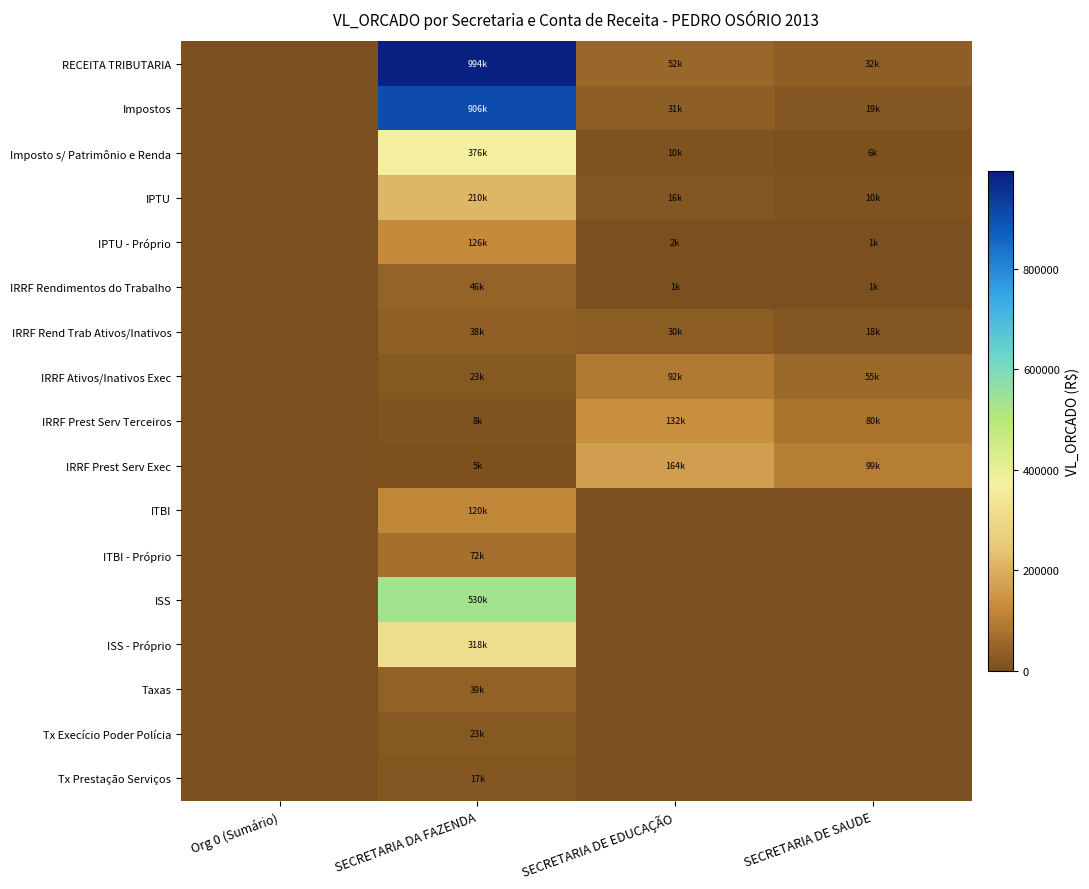

Reading right to left, transcribe all the data shown in this chart.

RECEITA TRIBUTARIA: SECRETARIA DE SAUDE=31500.0	SECRETARIA DE EDUCAÇÃO=52500.0	SECRETARIA DA FAZENDA=993600.0	Org 0 (Sumário)=0.0
Impostos: SECRETARIA DE SAUDE=18632.7	SECRETARIA DE EDUCAÇÃO=31055.5	SECRETARIA DA FAZENDA=906000.0	Org 0 (Sumário)=0.0
Imposto s/ Patrimônio e Renda: SECRETARIA DE SAUDE=5700.0	SECRETARIA DE EDUCAÇÃO=9500.0	SECRETARIA DA FAZENDA=376000.0	Org 0 (Sumário)=0.0
IPTU: SECRETARIA DE SAUDE=9574.0	SECRETARIA DE EDUCAÇÃO=15956.7	SECRETARIA DA FAZENDA=210000.0	Org 0 (Sumário)=0.0
IPTU - Próprio: SECRETARIA DE SAUDE=1200.0	SECRETARIA DE EDUCAÇÃO=2000.0	SECRETARIA DA FAZENDA=126000.0	Org 0 (Sumário)=0.0
IRRF Rendimentos do Trabalho: SECRETARIA DE SAUDE=655.3	SECRETARIA DE EDUCAÇÃO=1092.0	SECRETARIA DA FAZENDA=46000.0	Org 0 (Sumário)=0.0
IRRF Rend Trab Ativos/Inativos: SECRETARIA DE SAUDE=18000.0	SECRETARIA DE EDUCAÇÃO=30000.0	SECRETARIA DA FAZENDA=38000.0	Org 0 (Sumário)=0.0
IRRF Ativos/Inativos Exec: SECRETARIA DE SAUDE=55475.3	SECRETARIA DE EDUCAÇÃO=92458.7	SECRETARIA DA FAZENDA=22800.0	Org 0 (Sumário)=0.0
IRRF Prest Serv Terceiros: SECRETARIA DE SAUDE=79500.0	SECRETARIA DE EDUCAÇÃO=132500.0	SECRETARIA DA FAZENDA=8000.0	Org 0 (Sumário)=0.0
IRRF Prest Serv Exec: SECRETARIA DE SAUDE=98596.6	SECRETARIA DE EDUCAÇÃO=164327.5	SECRETARIA DA FAZENDA=4800.0	Org 0 (Sumário)=0.0
ITBI: SECRETARIA DE SAUDE=0.0	SECRETARIA DE EDUCAÇÃO=0.0	SECRETARIA DA FAZENDA=120000.0	Org 0 (Sumário)=0.0
ITBI - Próprio: SECRETARIA DE SAUDE=0.0	SECRETARIA DE EDUCAÇÃO=0.0	SECRETARIA DA FAZENDA=72000.0	Org 0 (Sumário)=0.0
ISS: SECRETARIA DE SAUDE=0.0	SECRETARIA DE EDUCAÇÃO=0.0	SECRETARIA DA FAZENDA=530000.0	Org 0 (Sumário)=0.0
ISS - Próprio: SECRETARIA DE SAUDE=0.0	SECRETARIA DE EDUCAÇÃO=0.0	SECRETARIA DA FAZENDA=318000.0	Org 0 (Sumário)=0.0
Taxas: SECRETARIA DE SAUDE=0.0	SECRETARIA DE EDUCAÇÃO=0.0	SECRETARIA DA FAZENDA=39400.0	Org 0 (Sumário)=0.0
Tx Execício Poder Polícia: SECRETARIA DE SAUDE=0.0	SECRETARIA DE EDUCAÇÃO=0.0	SECRETARIA DA FAZENDA=22750.0	Org 0 (Sumário)=0.0
Tx Prestação Serviços: SECRETARIA DE SAUDE=0.0	SECRETARIA DE EDUCAÇÃO=0.0	SECRETARIA DA FAZENDA=16650.0	Org 0 (Sumário)=0.0